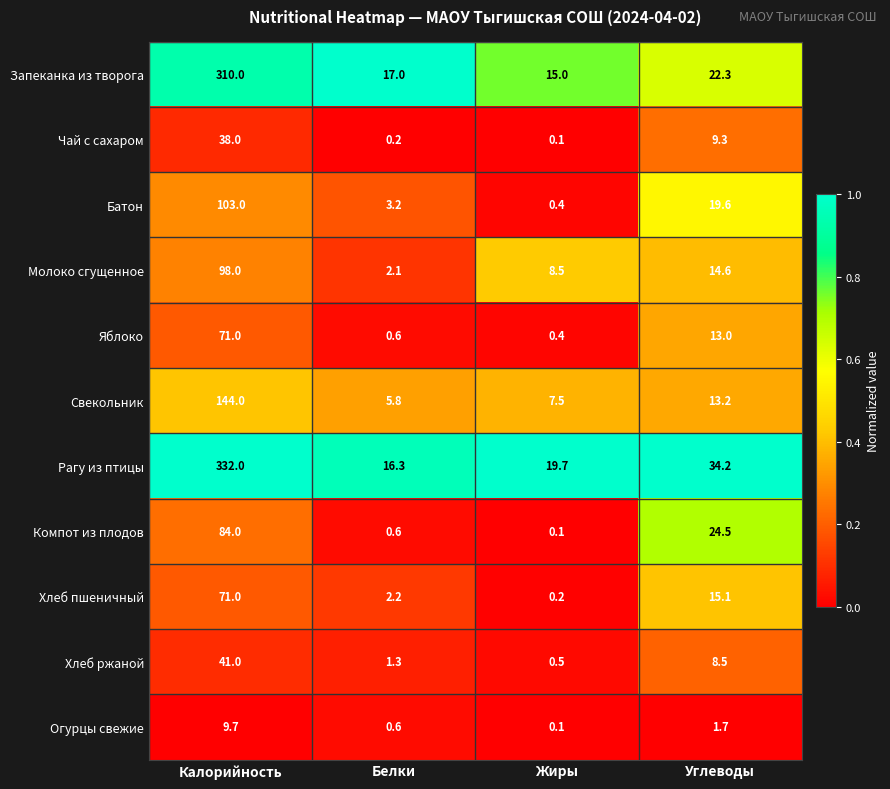

Between Белки and Углеводы, which series saw the biggest shift?

Компот из плодов